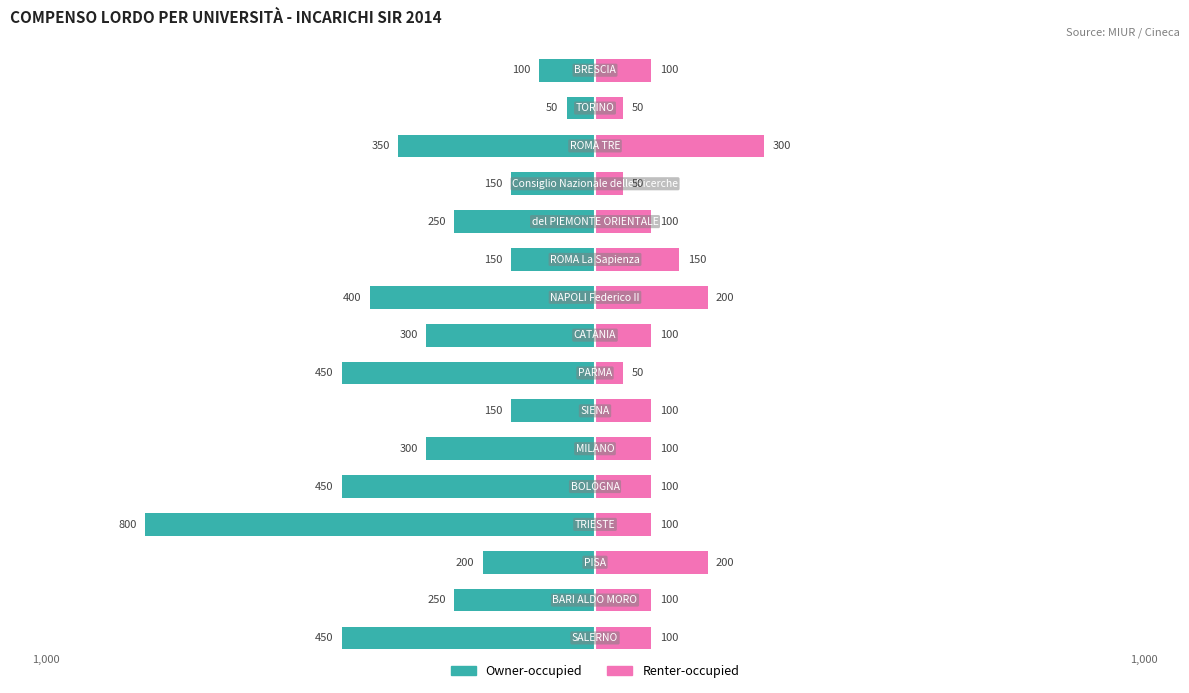

Between 6 and 11, which series saw the biggest shift?

Owner-occupied